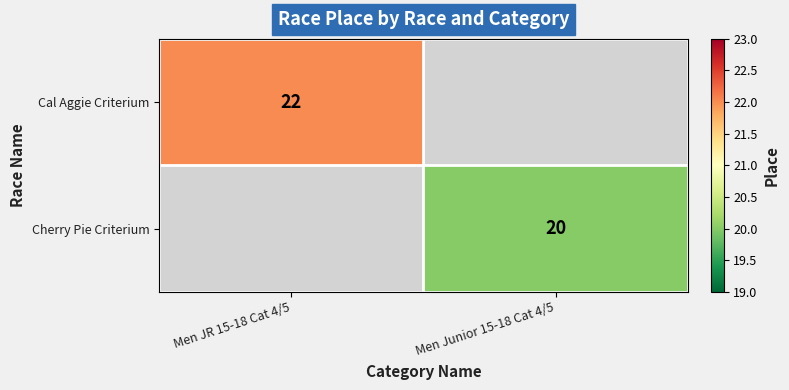

The Cherry Pie Criterium series shows 26 at Men Junior 15-18 Cat 4/5. True or false?

False